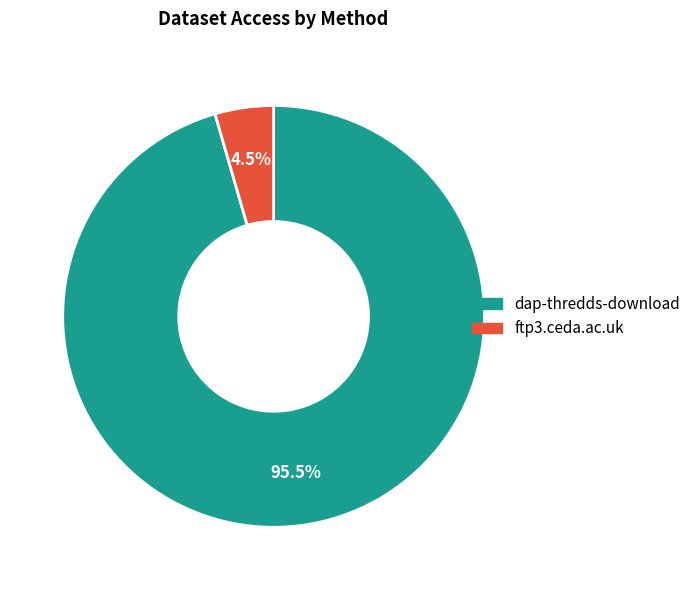

Which slice is the largest?

dap-thredds-download